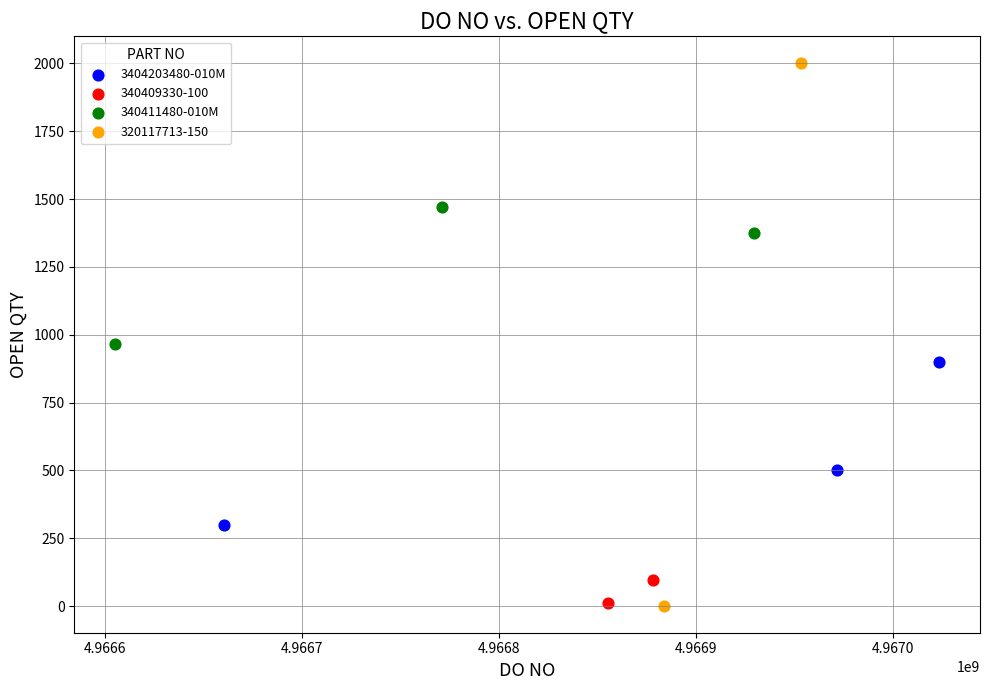

Which series reaches the maximum Y coordinate?

320117713-150